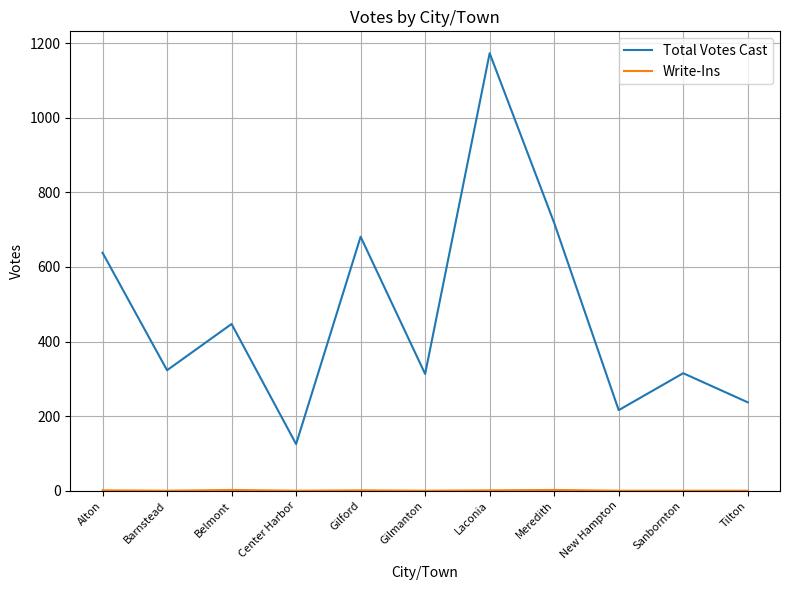

At which category is the sum across all series the highest?

Laconia